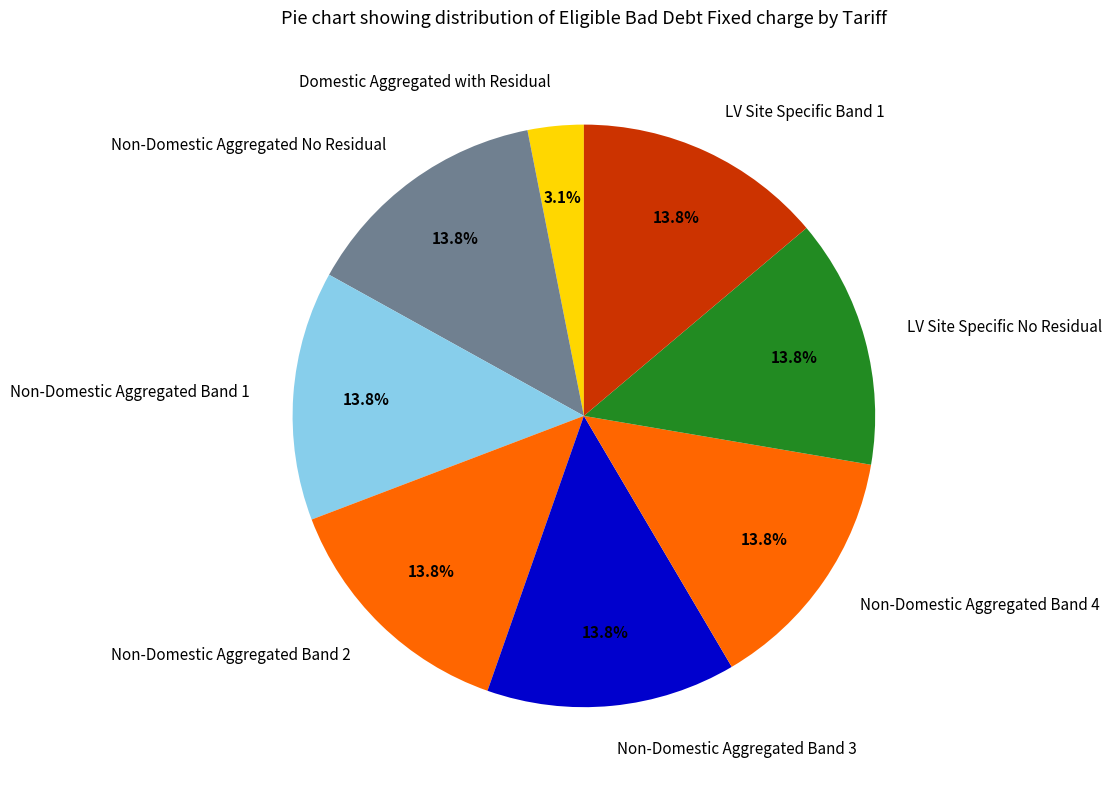

To the nearest percent, what is the combined percentage of LV Site Specific No Residual and LV Site Specific Band 1?

28%